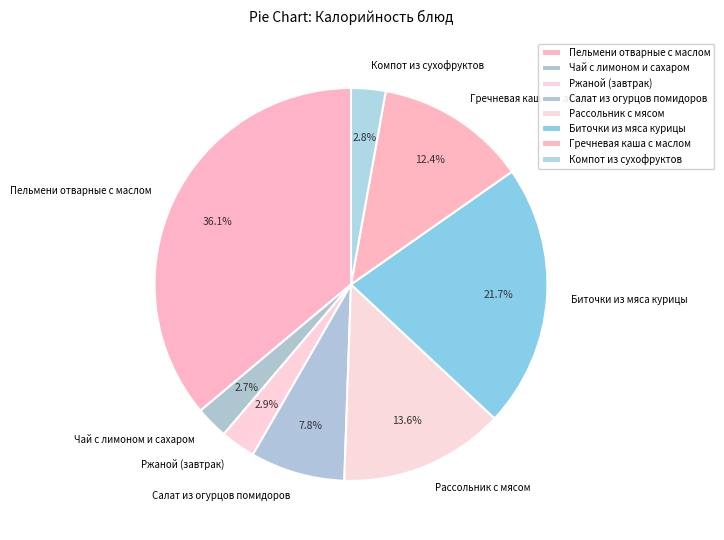

Is it true that Чай с лимоном и сахаром is 3% of the pie?

True